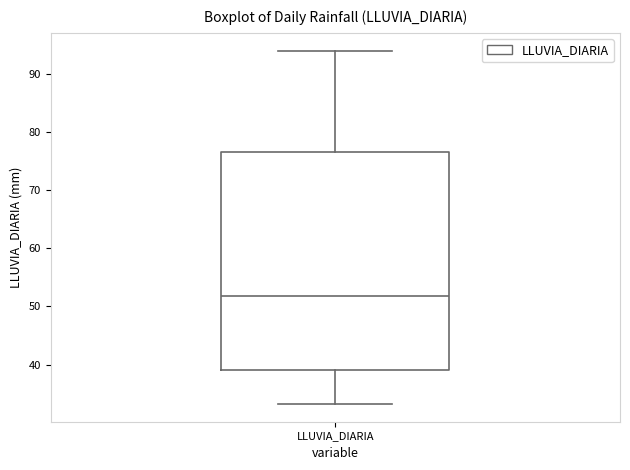

Where does the upper whisker of the box for LLUVIA_DIARIA end on the y-axis? The values are not printed on the chart, so give them approximately, as read against the axis.

94